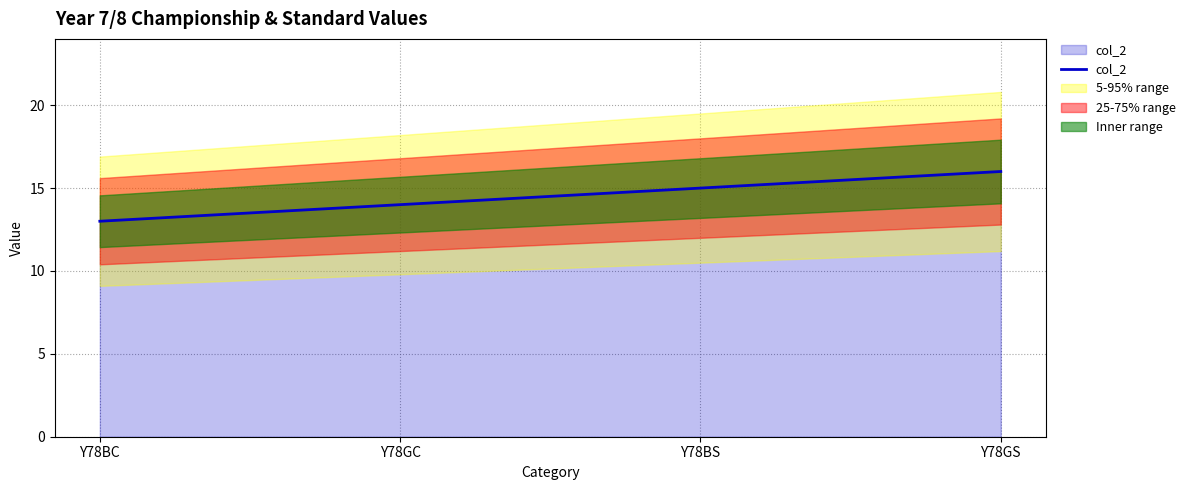

List the labels in order of value, largest first.

Y78GS, Y78BS, Y78GC, Y78BC